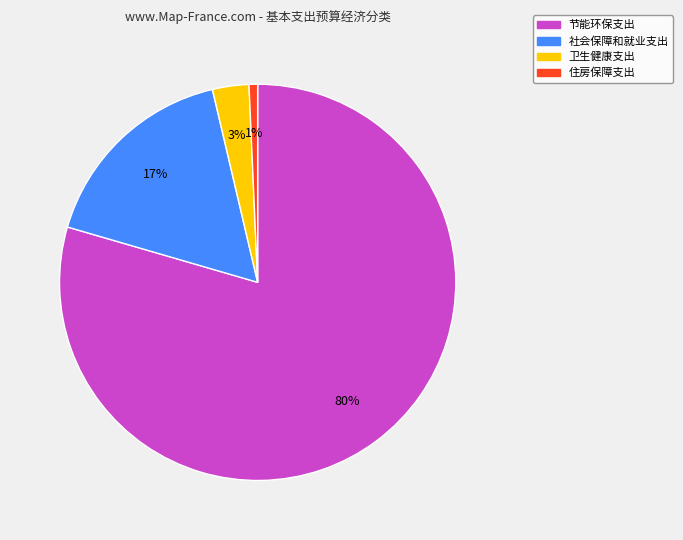

Does any single category account for the majority?

Yes